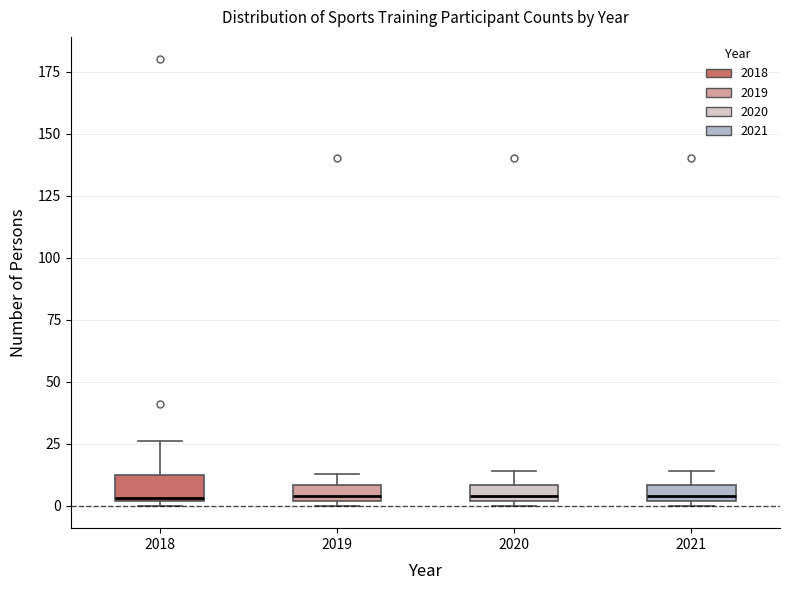

Where is the lower edge of the box at x = 2018 on the y-axis? The values are not printed on the chart, so give them approximately, as read against the axis.

0